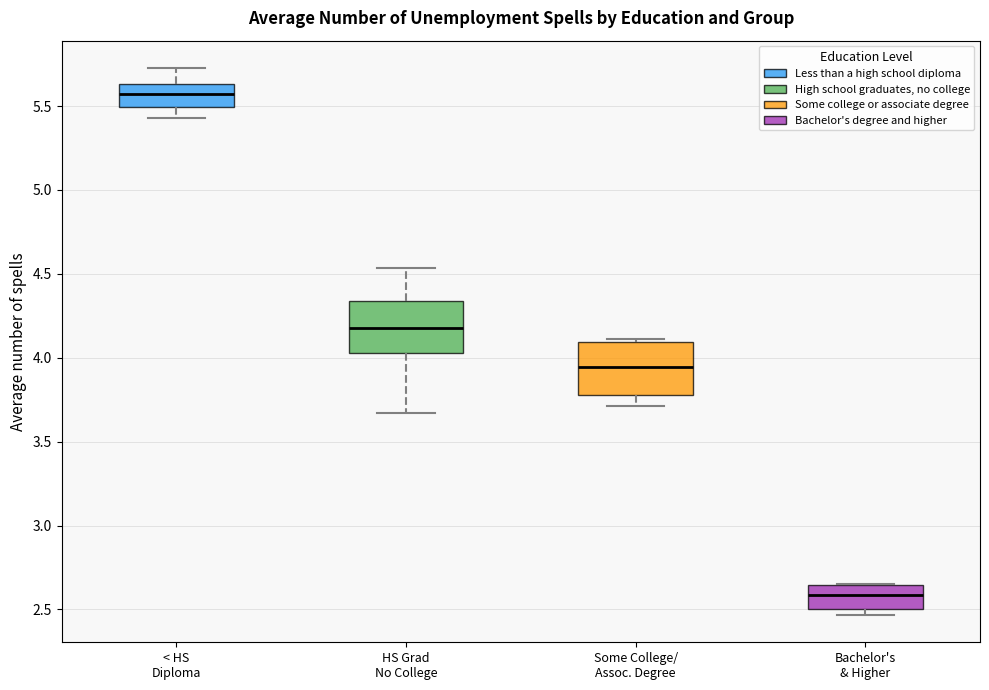

Where is the lower edge of the box for HS Grad No College on the y-axis? The values are not printed on the chart, so give them approximately, as read against the axis.

4.05